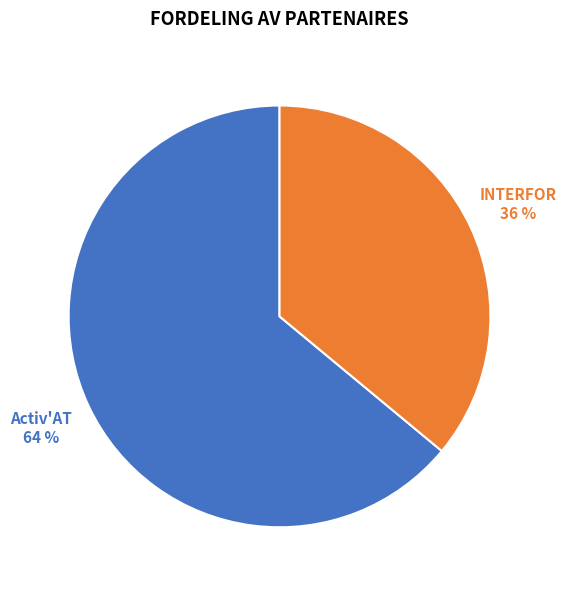

To the nearest percent, what is the average slice percentage?

50%